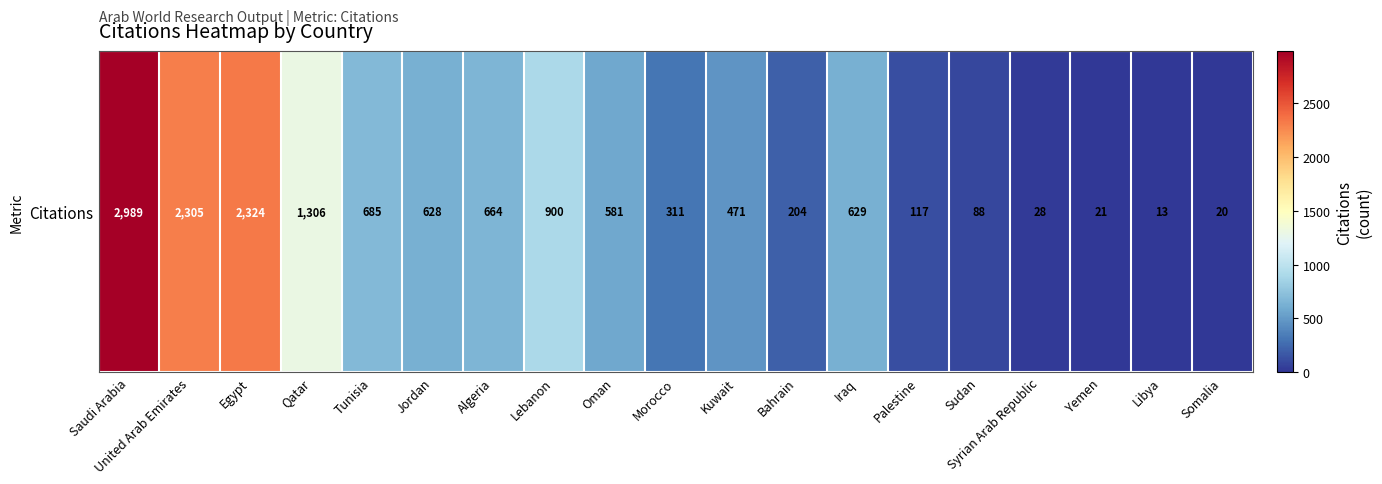

What is the average value?

752